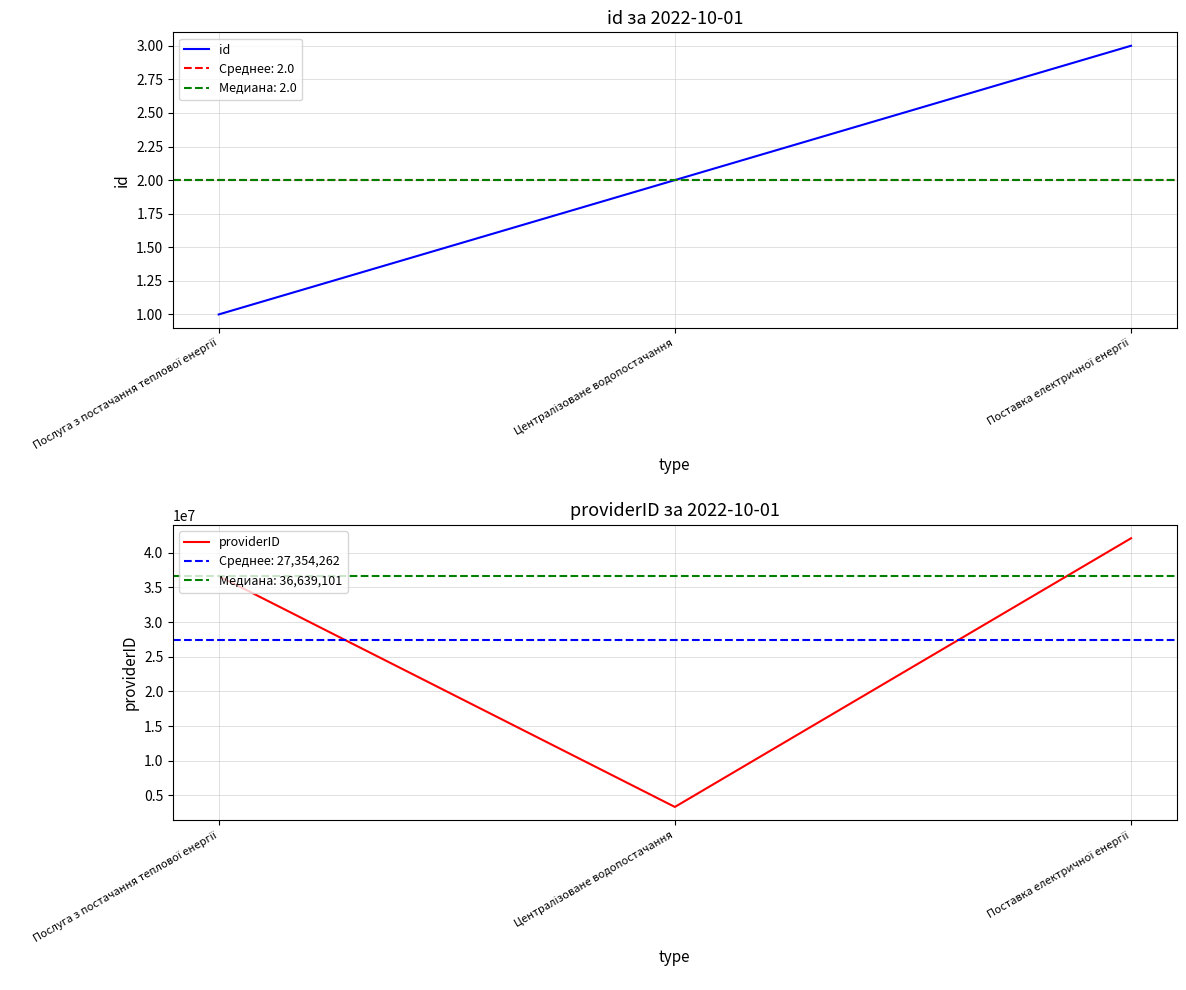

Is this an area chart (filled region under the line)?

No